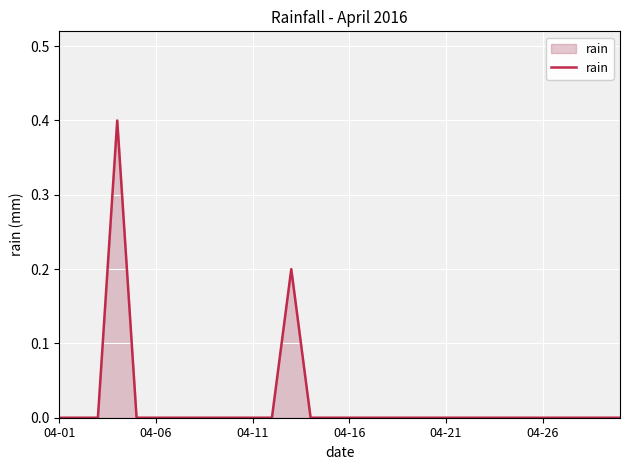

What is the maximum value shown in the chart?

0.4